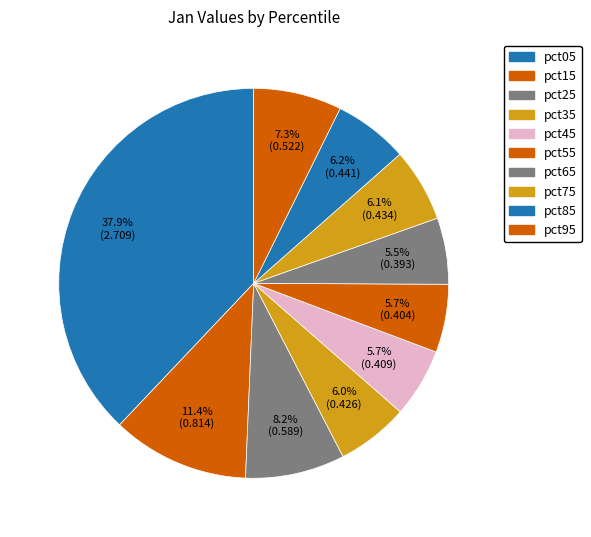

Count the number of slices in the pie.

10